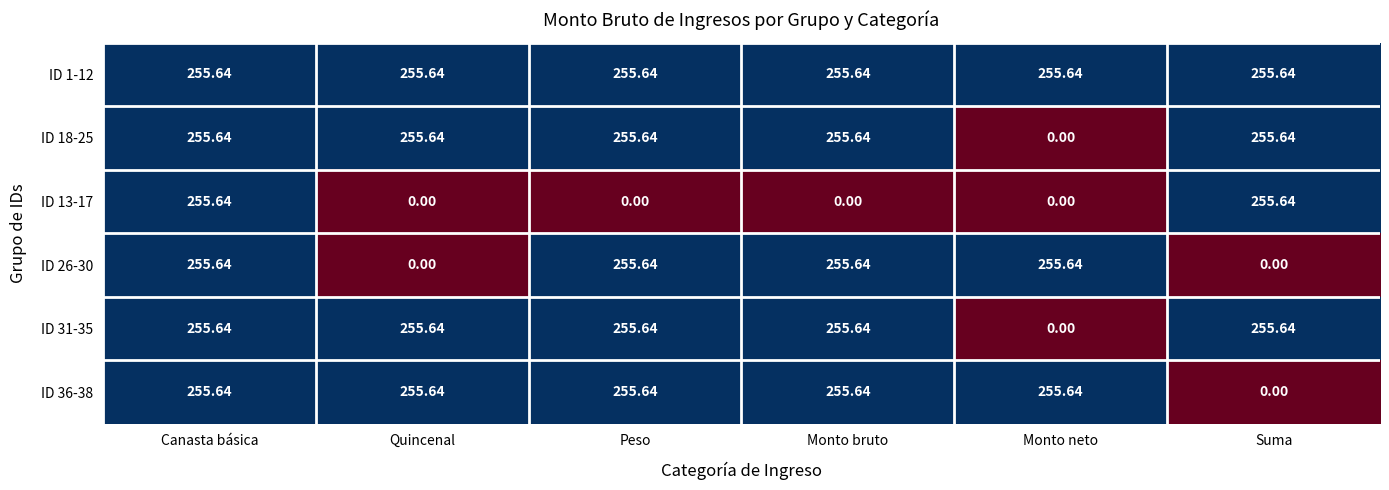

At which label does ID 31-35 reach its minimum?

Monto neto